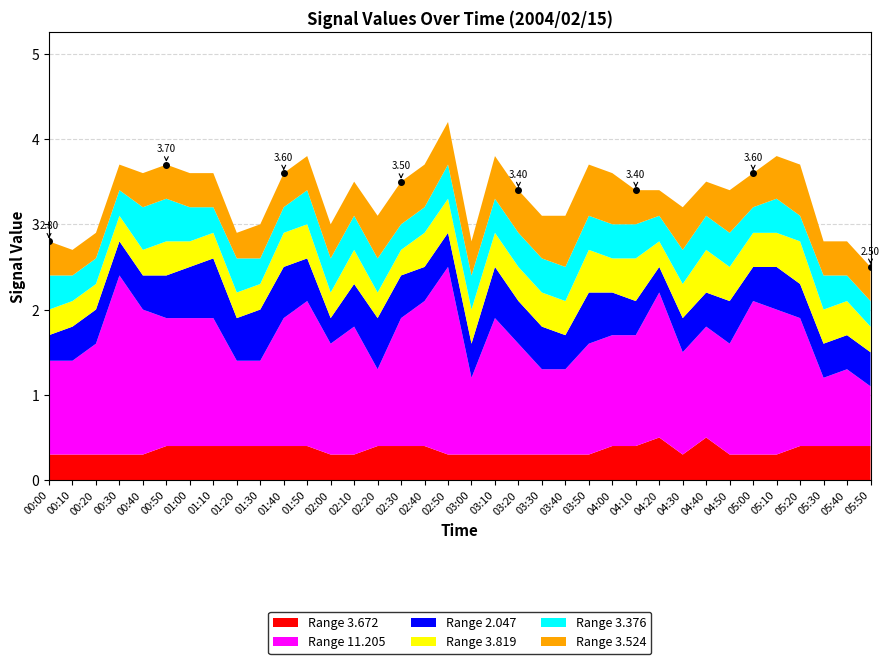

Does the chart have visible grid lines?

Yes